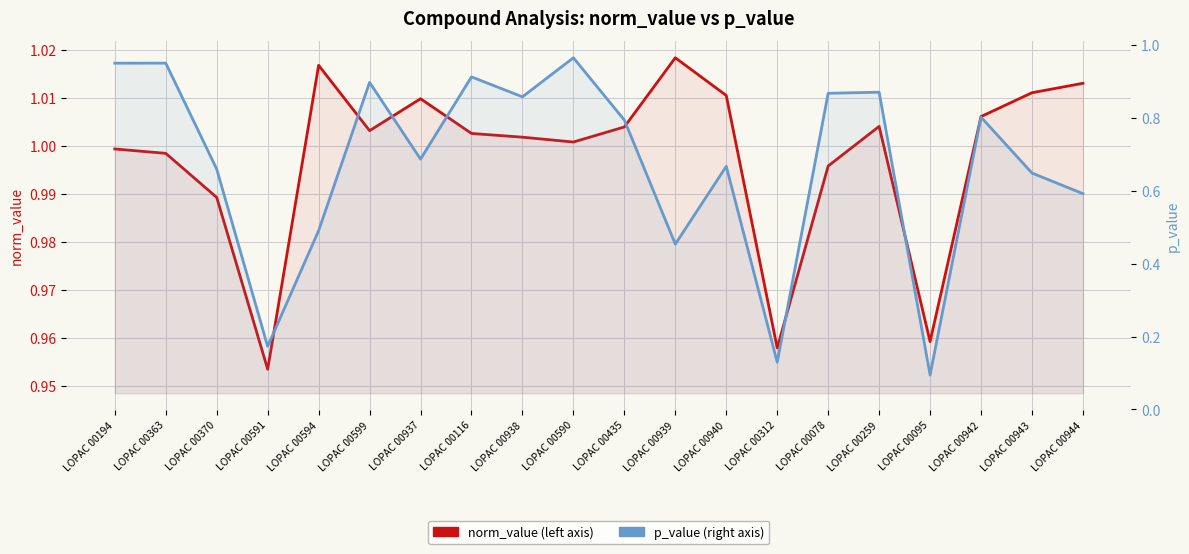

What is the minimum value for norm_value?

1.0